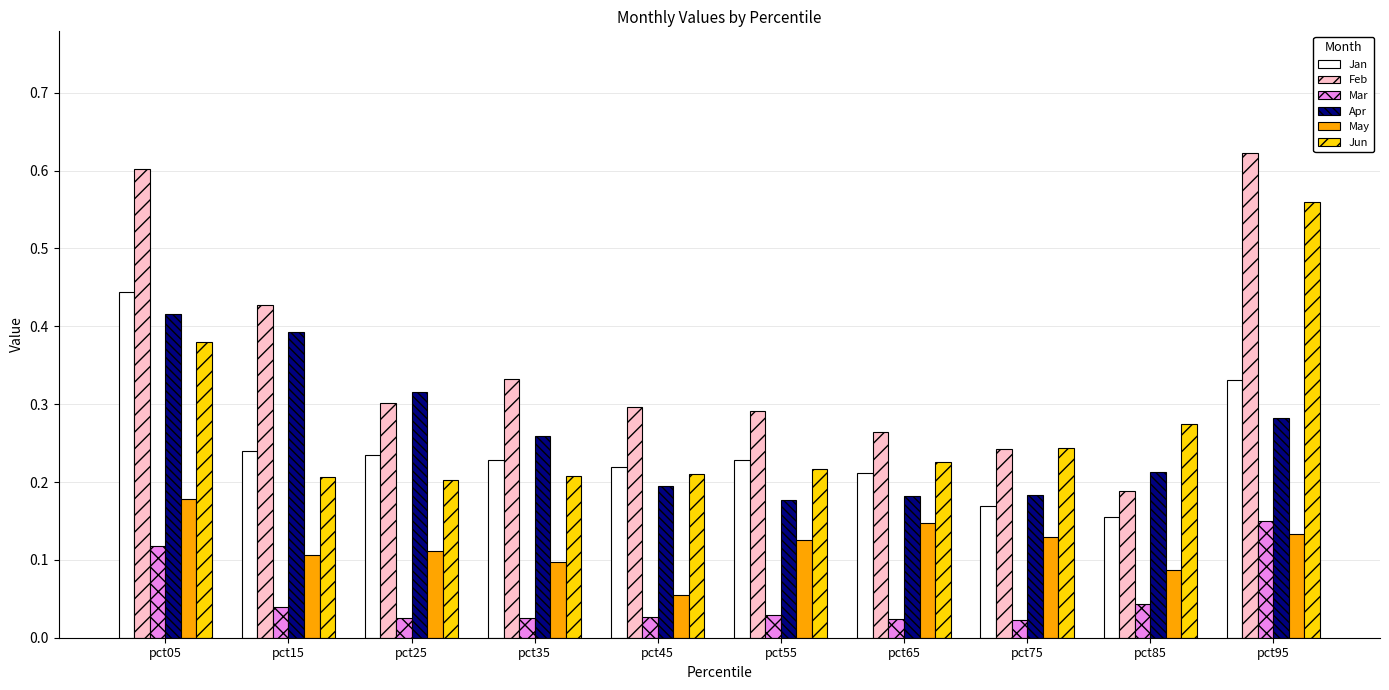

Which label corresponds to the largest value in the chart?

pct95